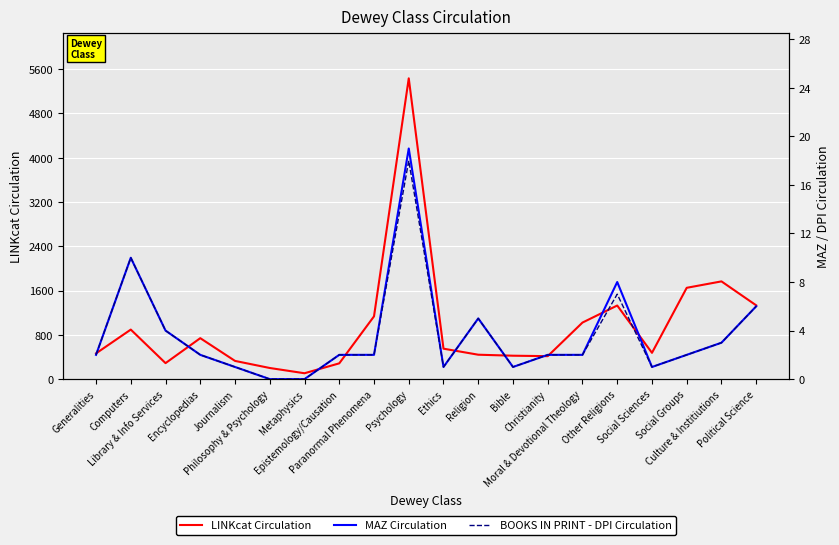

List the series in order of their peak value, lowest first.

BOOKS IN PRINT - DPI Circulation, MAZ Circulation, LINKcat Circulation